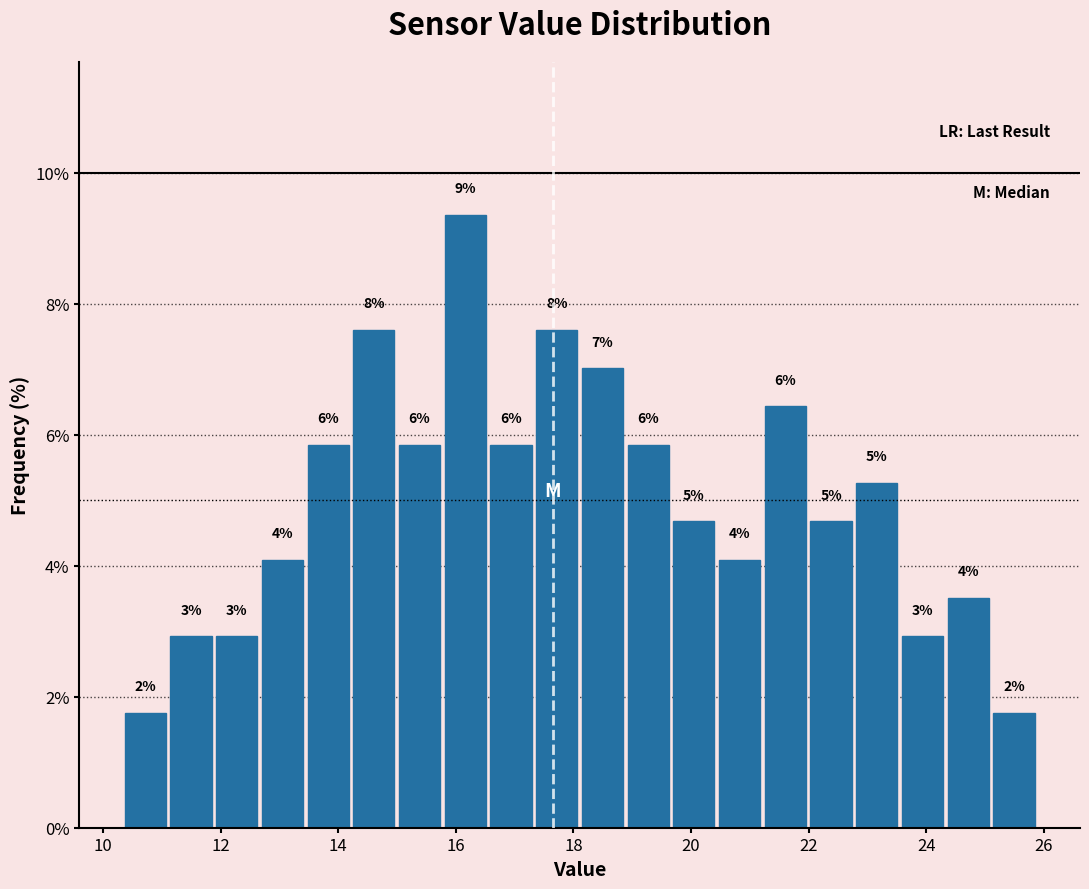

Around what value on the x-axis is the tallest bar? Give the approximate position of its centre, as read against the axis.

16.2